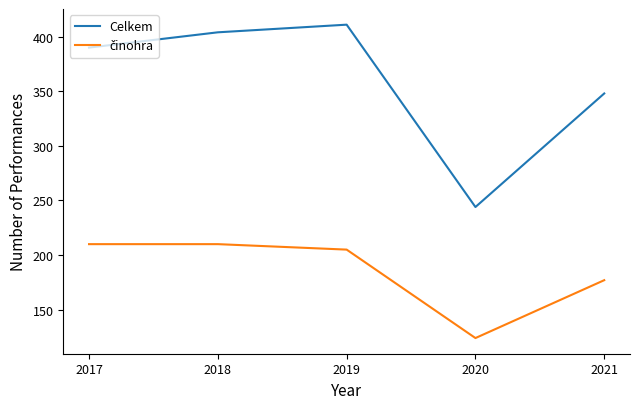

Where is Celkem nearest to the value 327?

2021